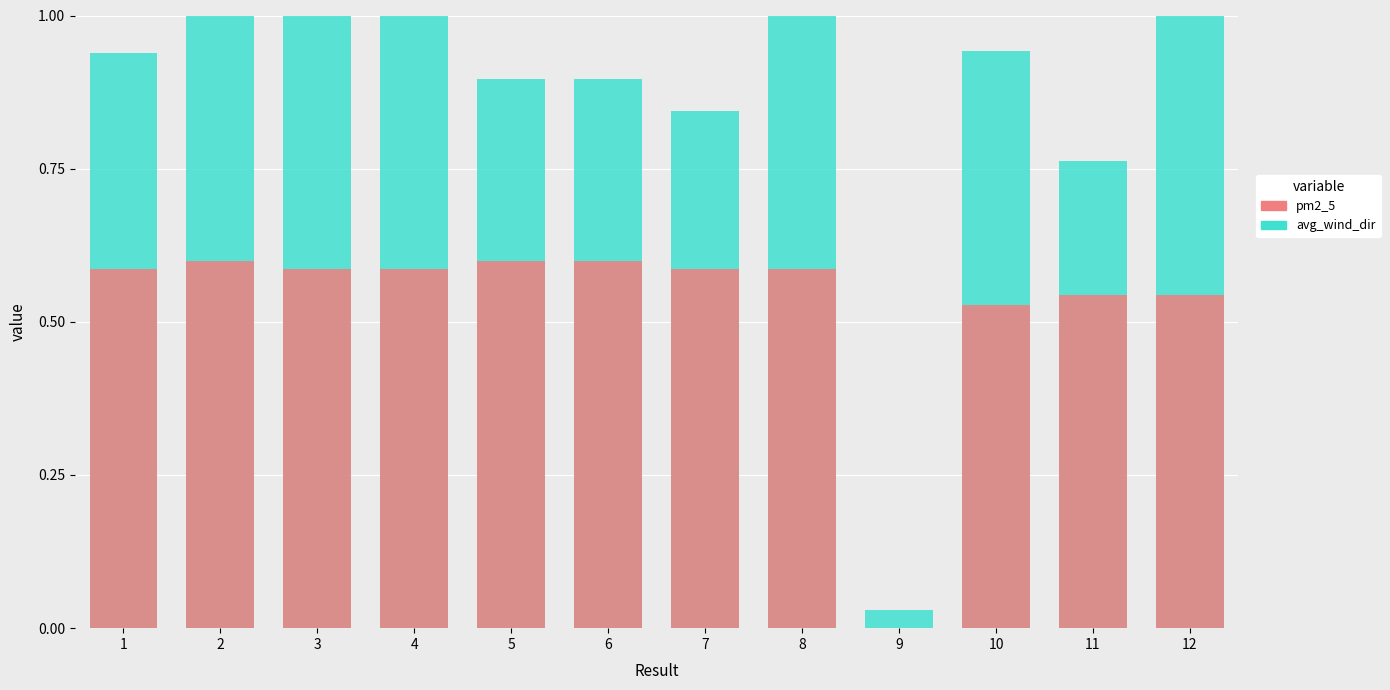

The pm2_5 series shows 0.6 at 2. True or false?

True